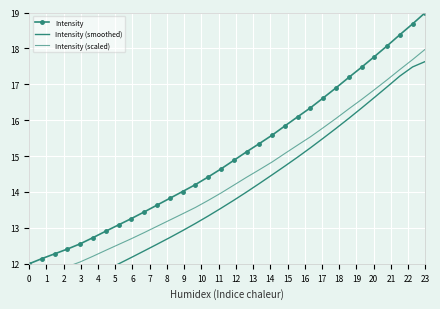

What is the maximum value for Intensity?

19.0